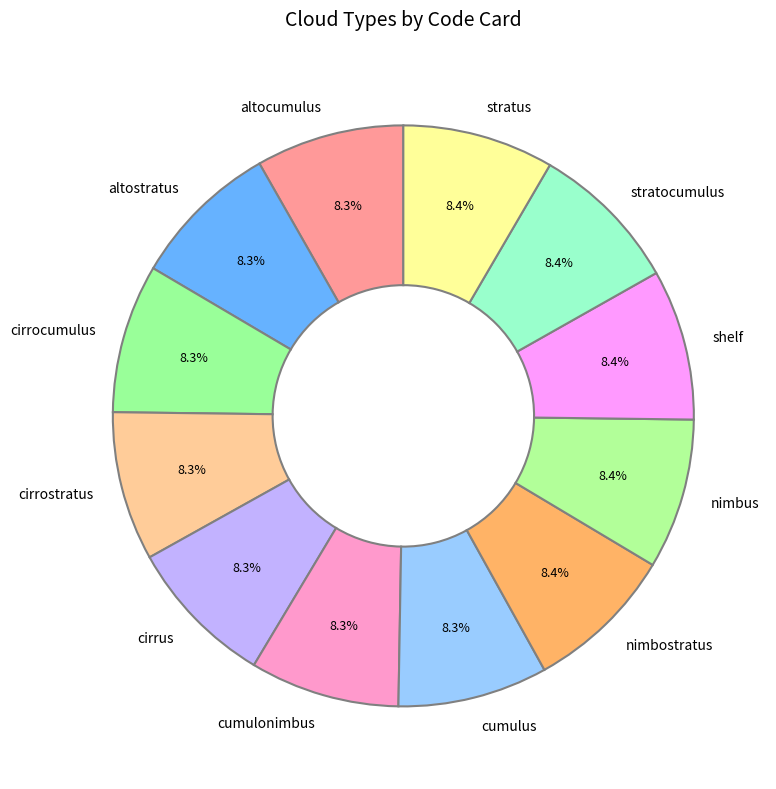

The altostratus slice represents 8% of the pie. True or false?

True